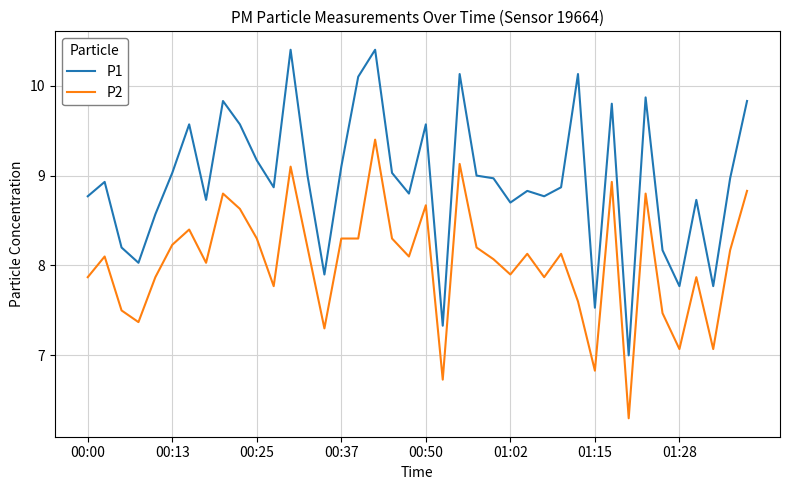

What is the maximum value for P2?

9.4